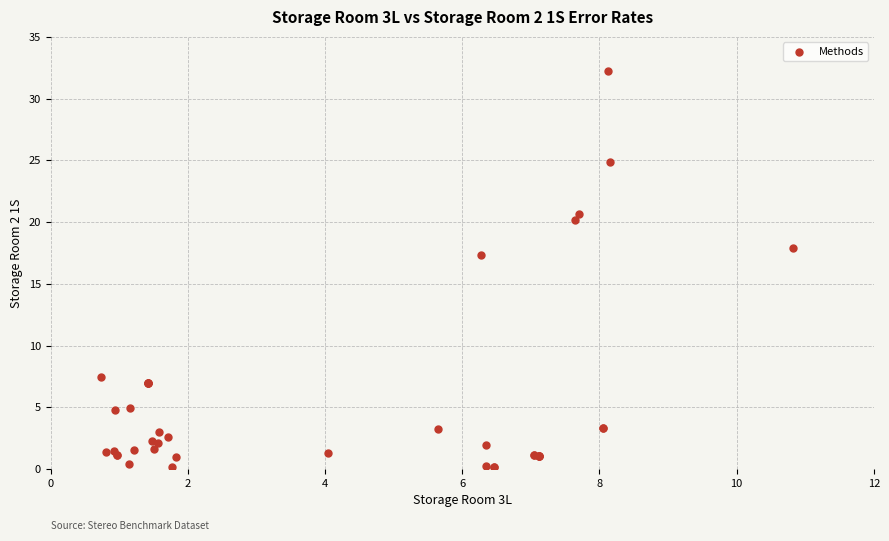

What Y value in the scatter plot is closest to 16?

17.4